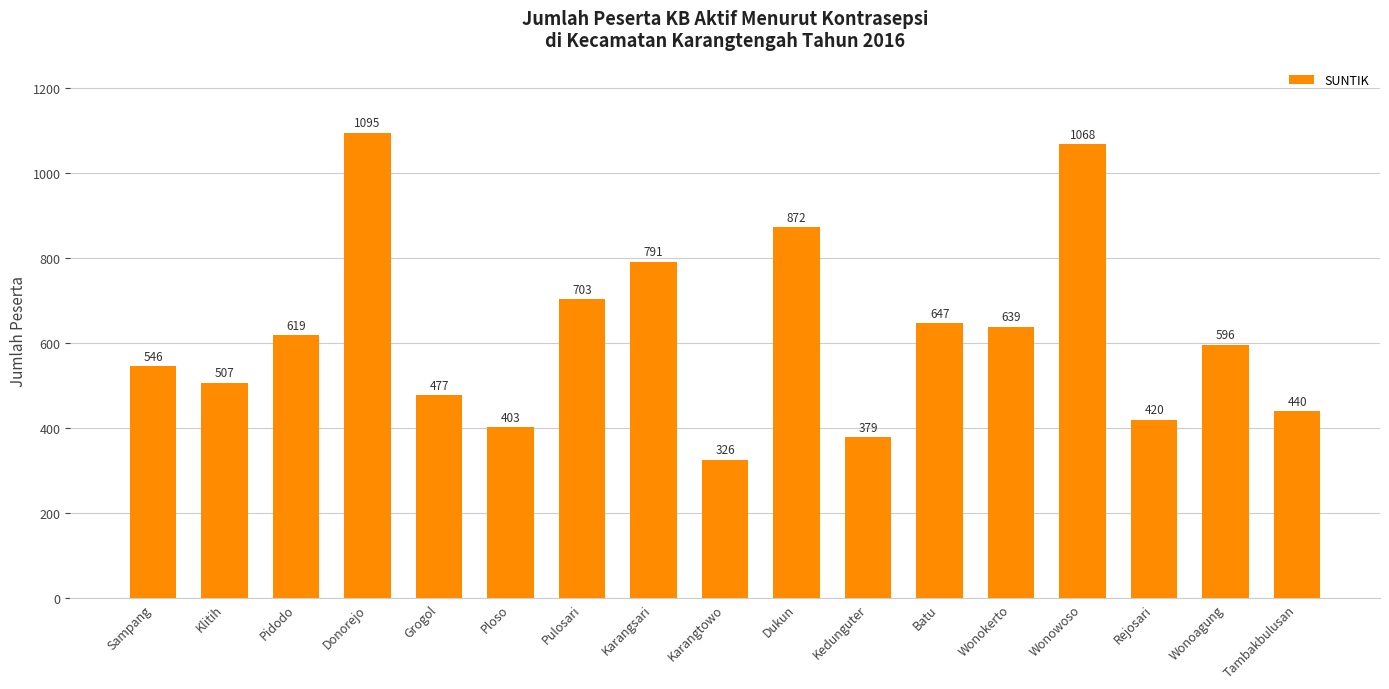

Reading left to right, what are all the values shown in this chart?

546	507	619	1095	477	403	703	791	326	872	379	647	639	1068	420	596	440